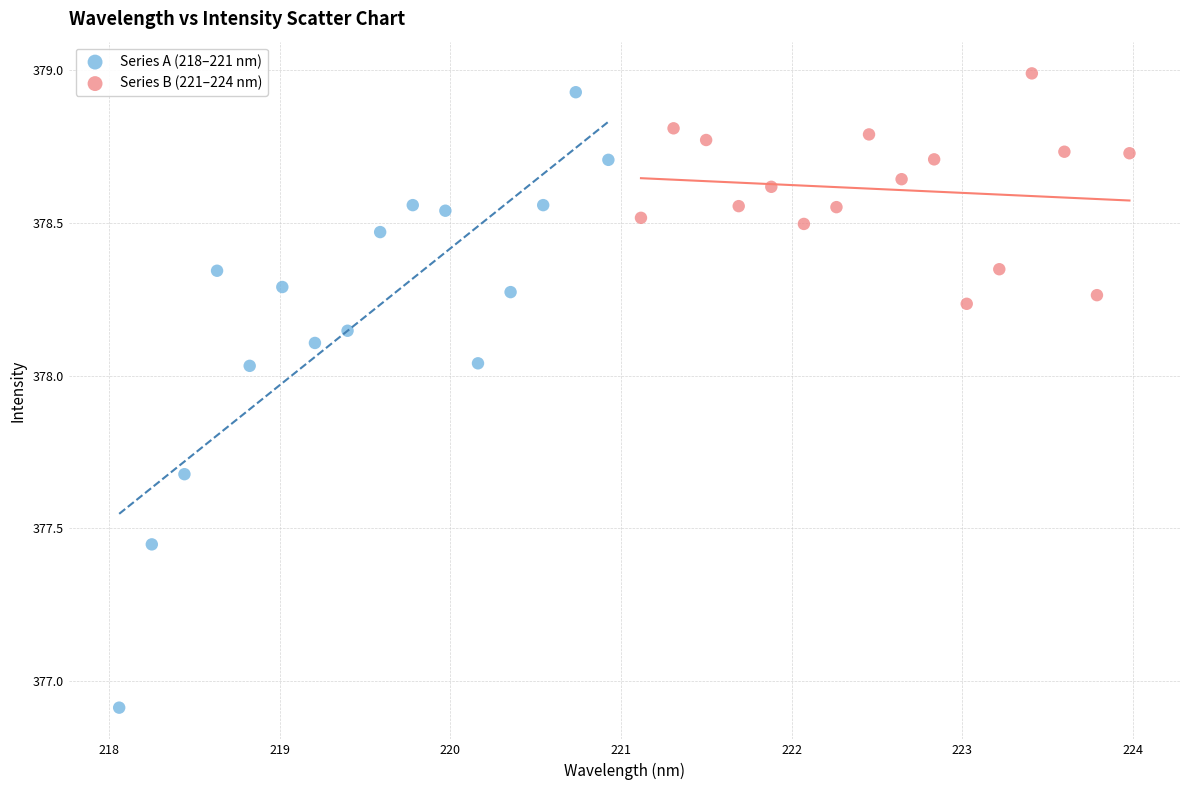

Which series contains the lowest Y value?

Series A (218–221 nm)